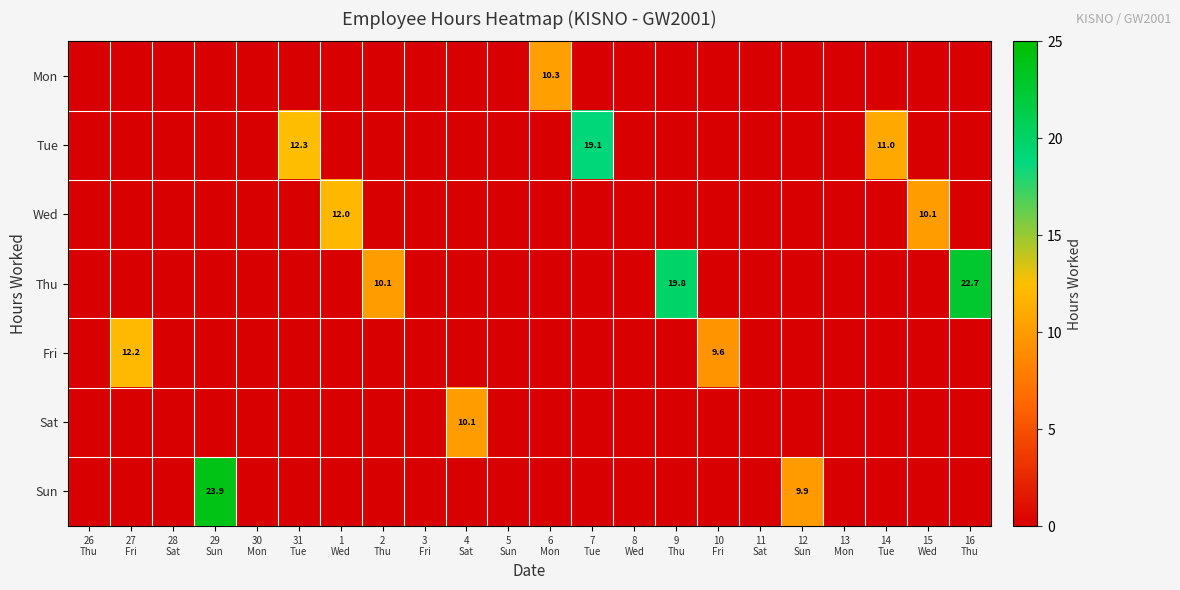

What is the difference between the maximum and minimum values in the Fri series?

12.2